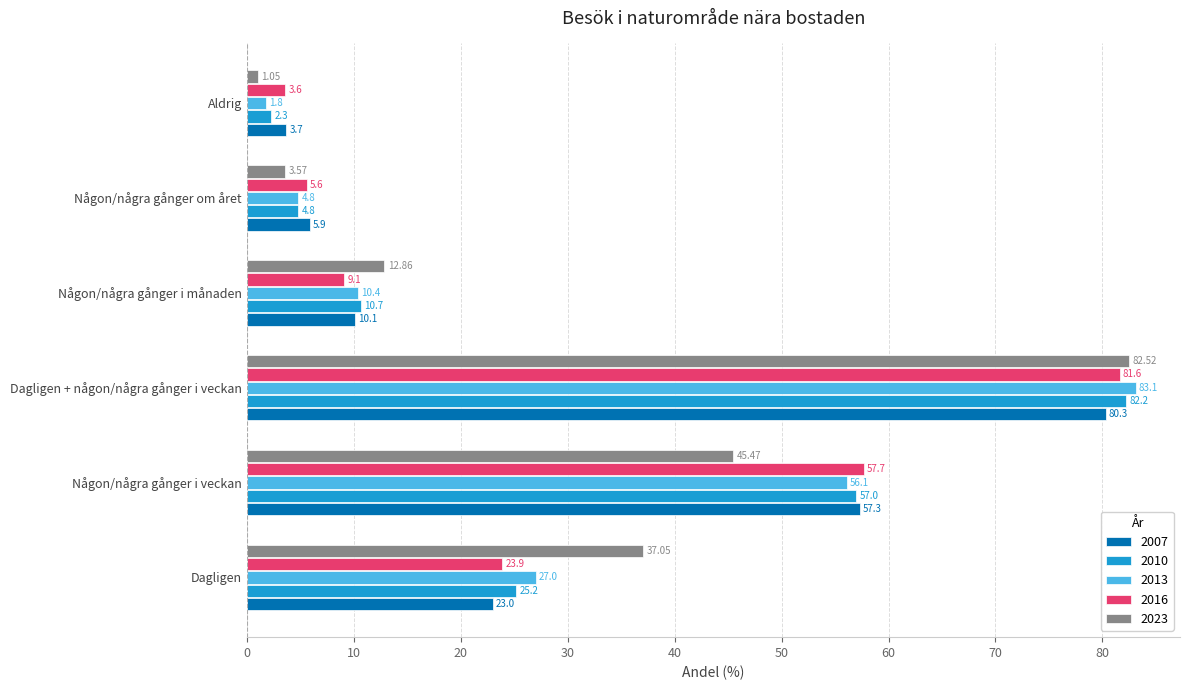

Which series changed the most between Någon/några gånger i veckan and Dagligen + någon/några gånger i veckan?

2023